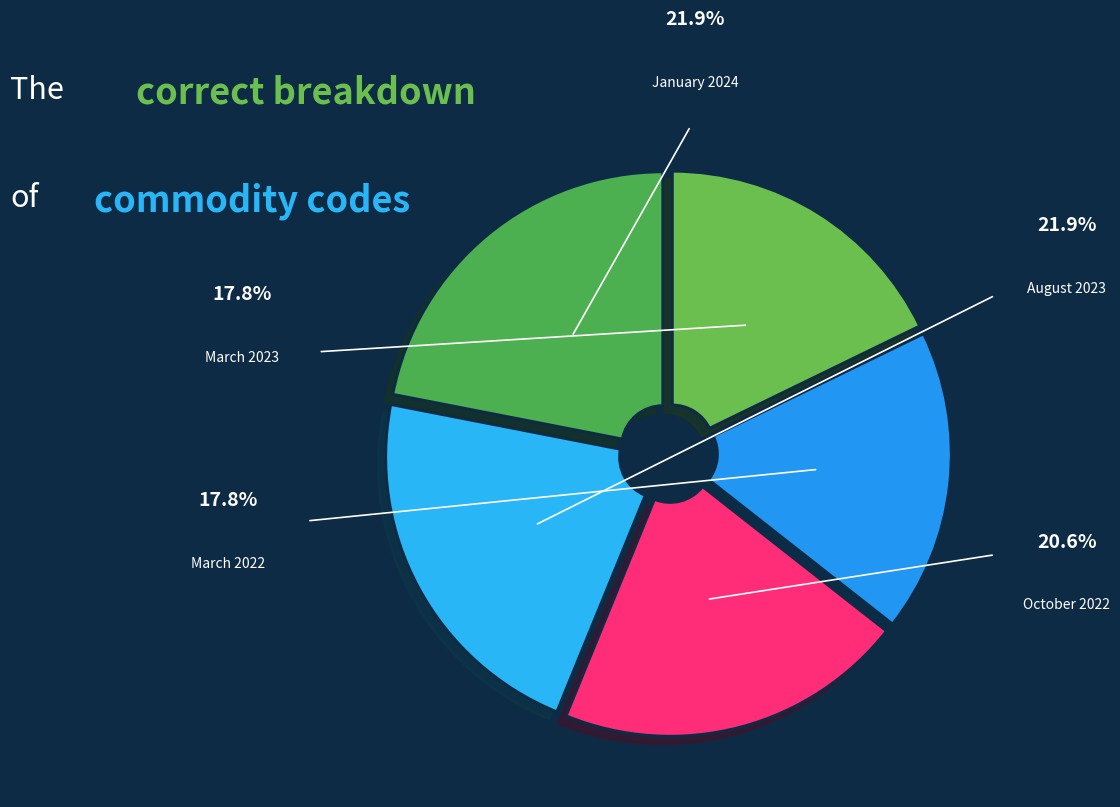

How many segments does this pie chart have?

5